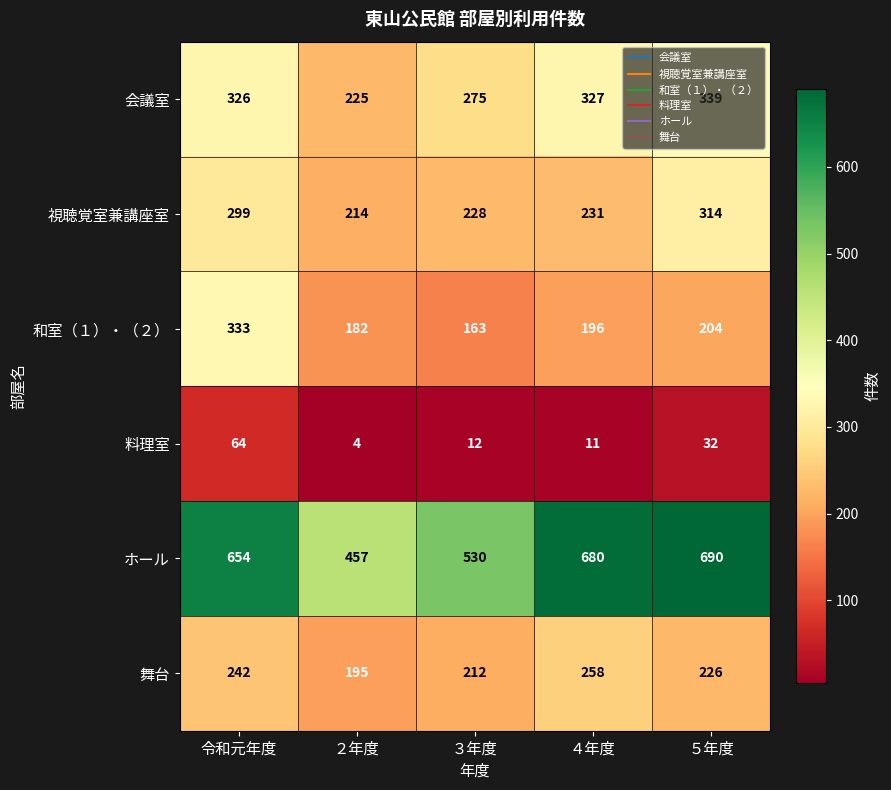

The ホール series shows 530 at ３年度. True or false?

True